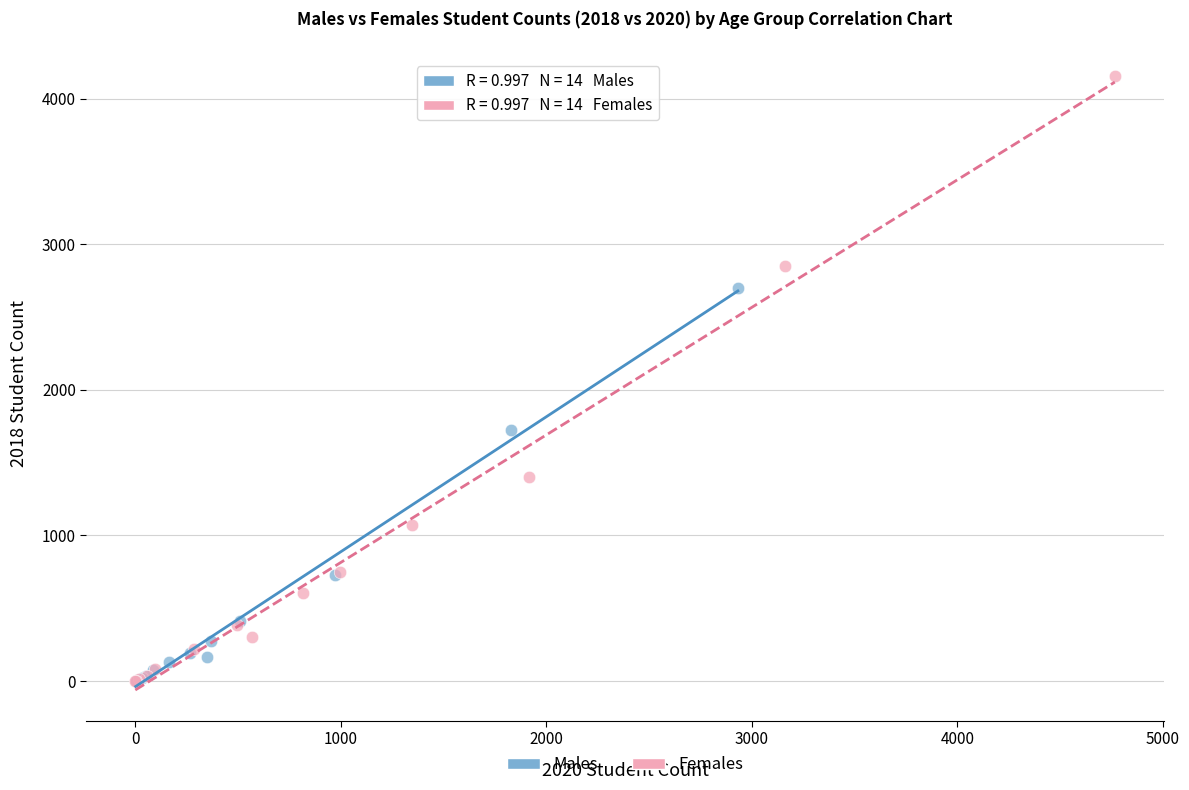

Which series has the widest spread of Y values?

Females